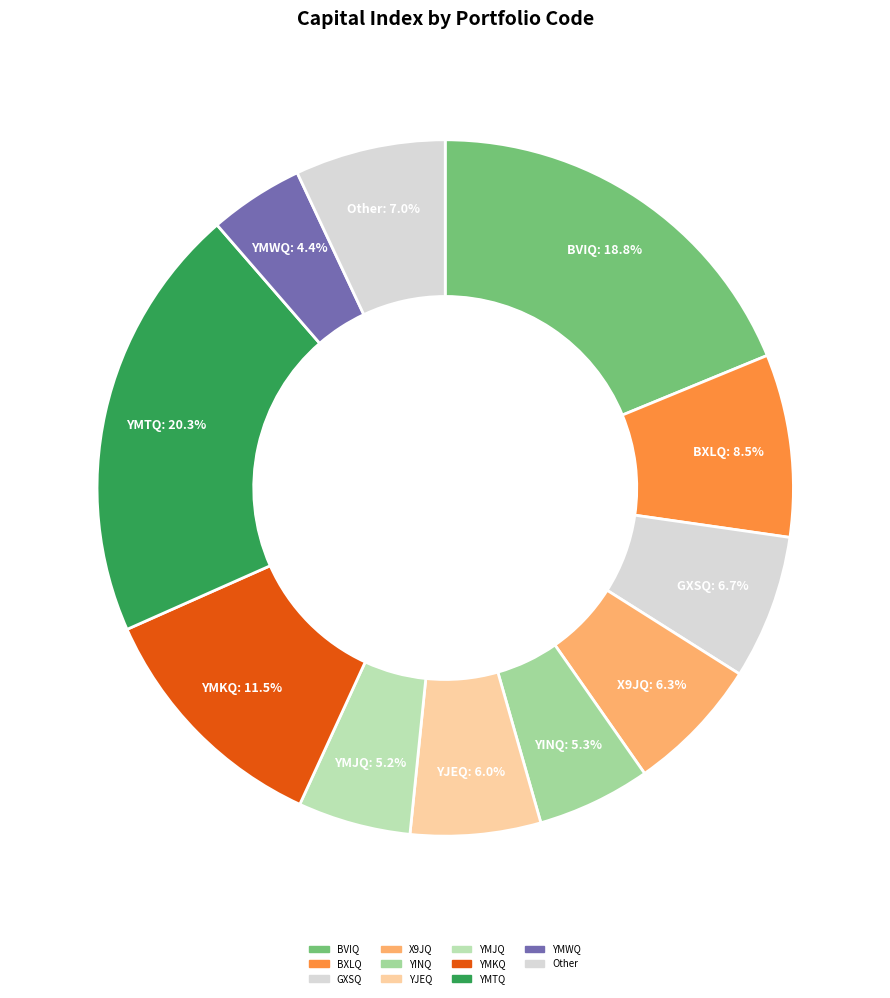

What is the largest slice in the pie chart?

YMTQ